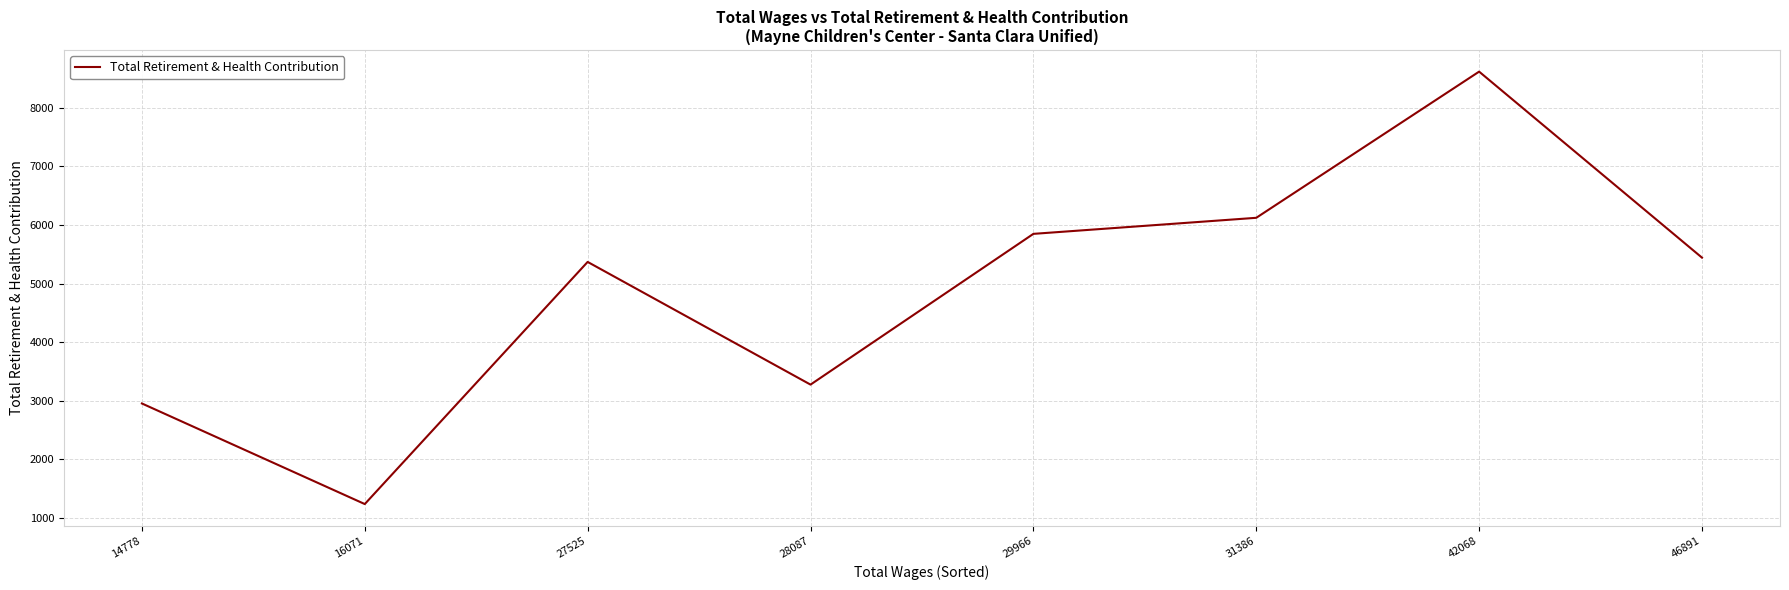

What is the difference between the values at 27525 and 14778?

2416